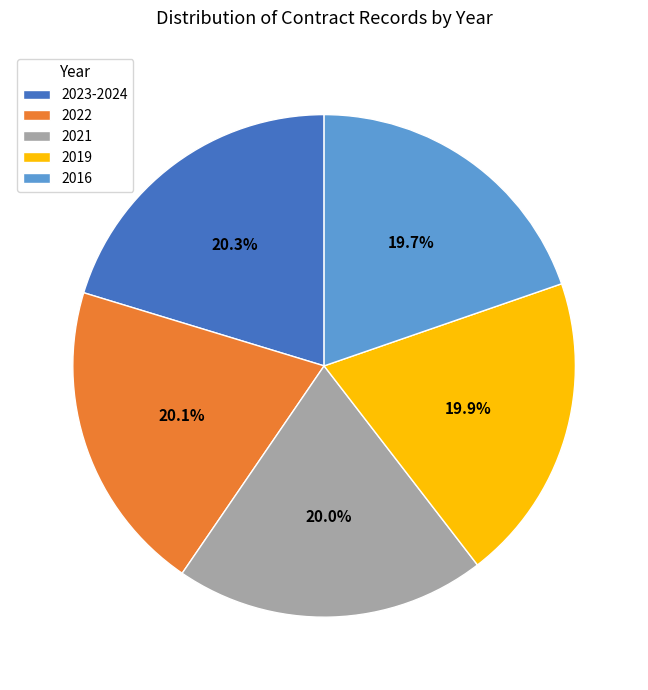

Is 2023-2024 the majority of the pie?

No